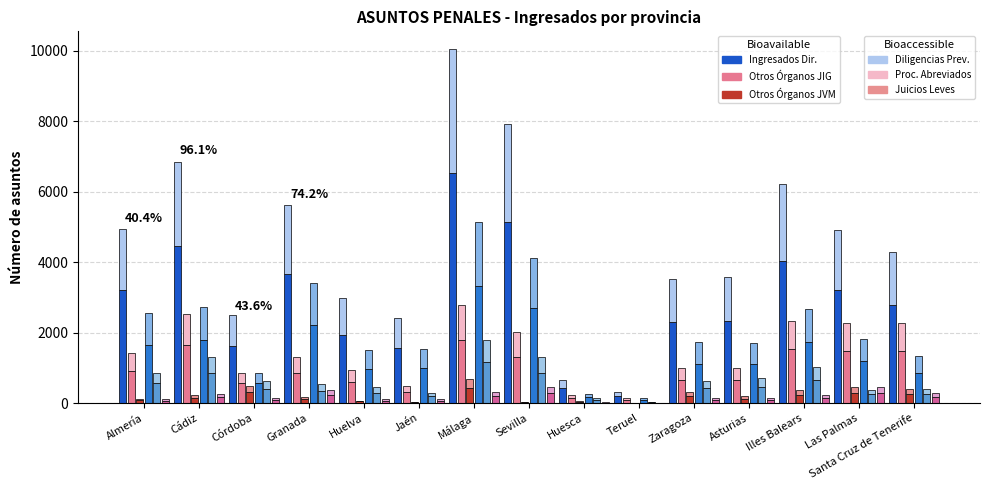

What position from the right is Zaragoza?

5